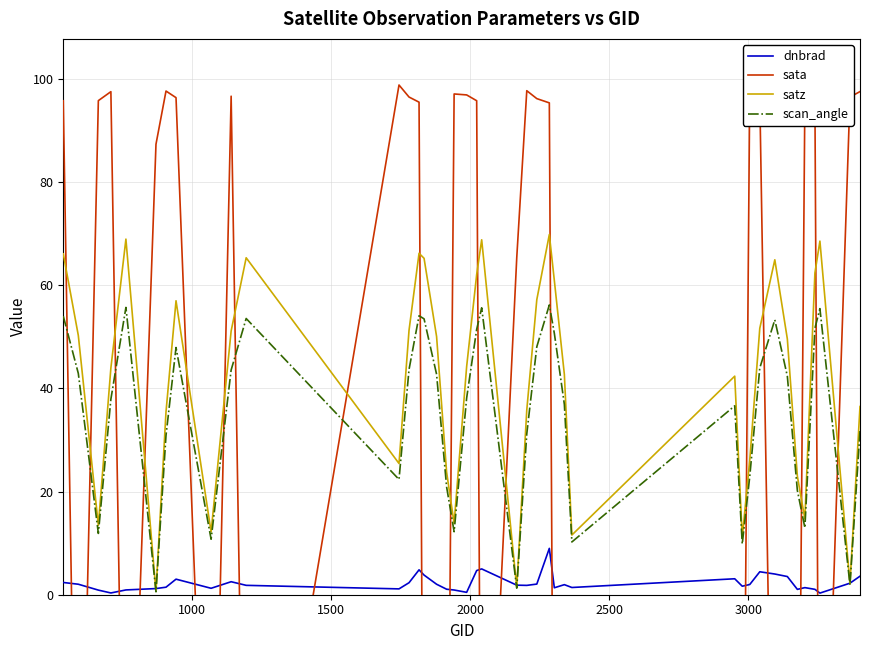

What is the highest value of the satz series?

69.9